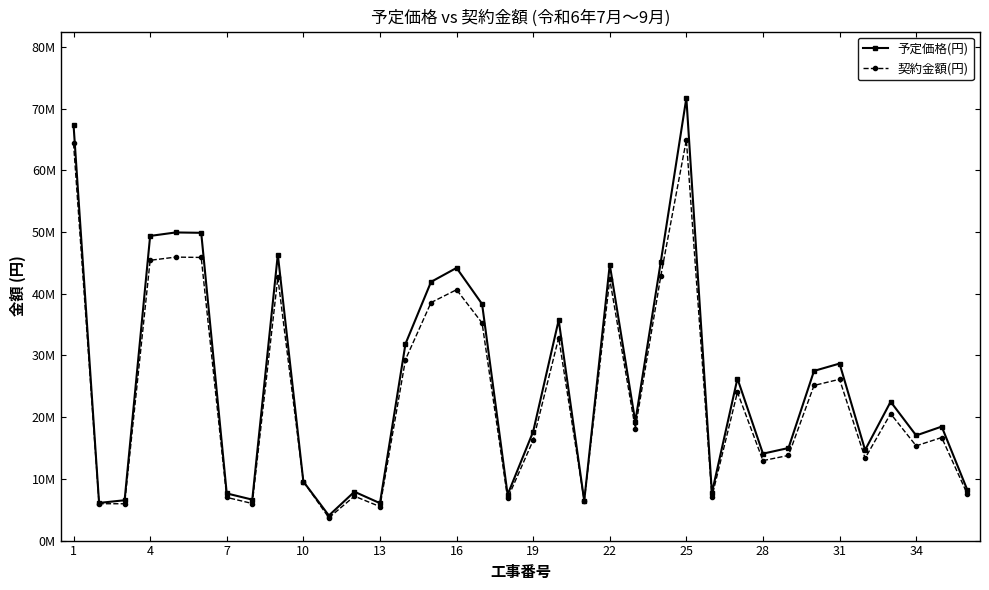

Does the chart have visible grid lines?

No